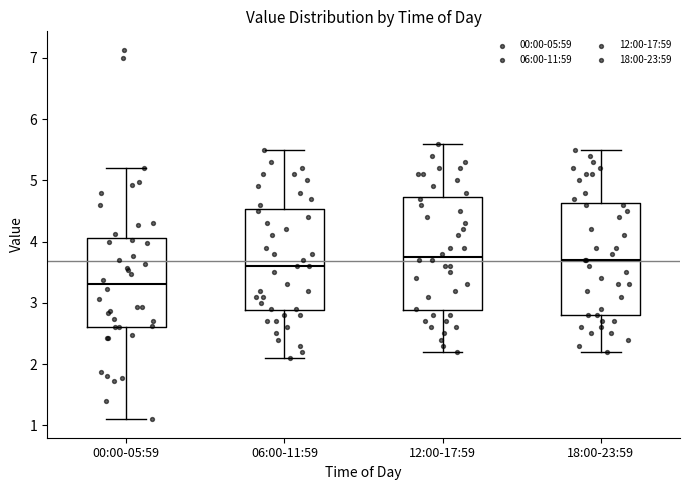

Which box has the lowest median line?

00:00-05:59